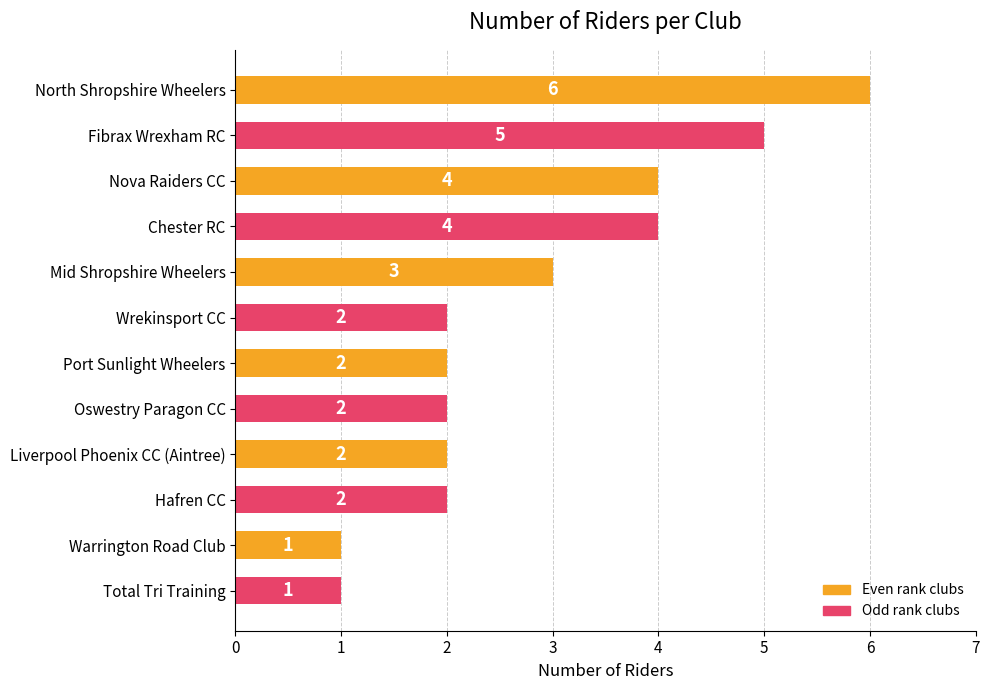

What is the average value?

3